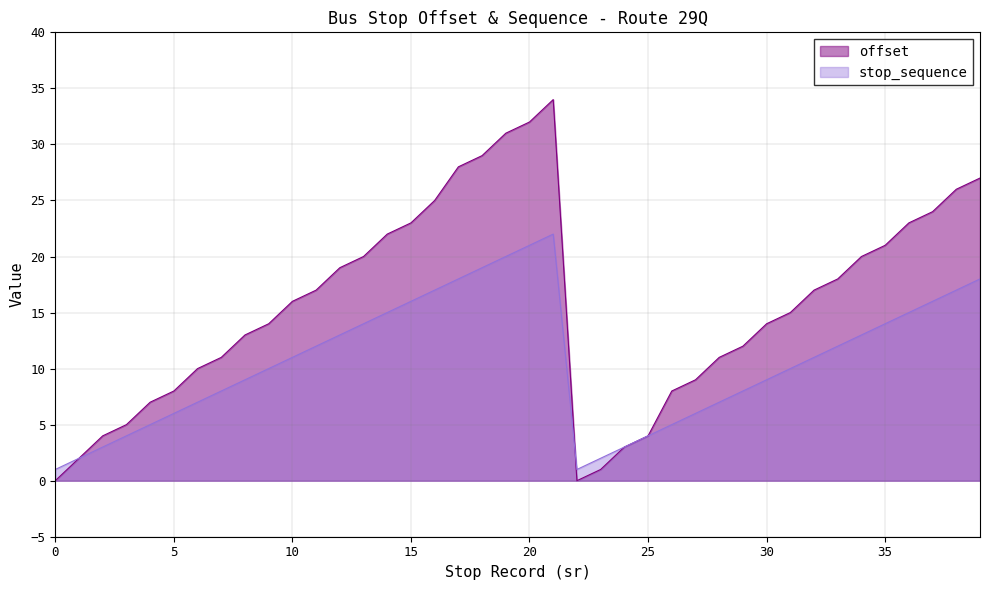

Reading right to left, extract all data points from this chart.

offset: 27	26	24	23	21	20	18	17	15	14	12	11	9	8	4	3	1	0	34	32	31	29	28	25	23	22	20	19	17	16	14	13	11	10	8	7	5	4	2	0
stop_sequence: 18	17	16	15	14	13	12	11	10	9	8	7	6	5	4	3	2	1	22	21	20	19	18	17	16	15	14	13	12	11	10	9	8	7	6	5	4	3	2	1